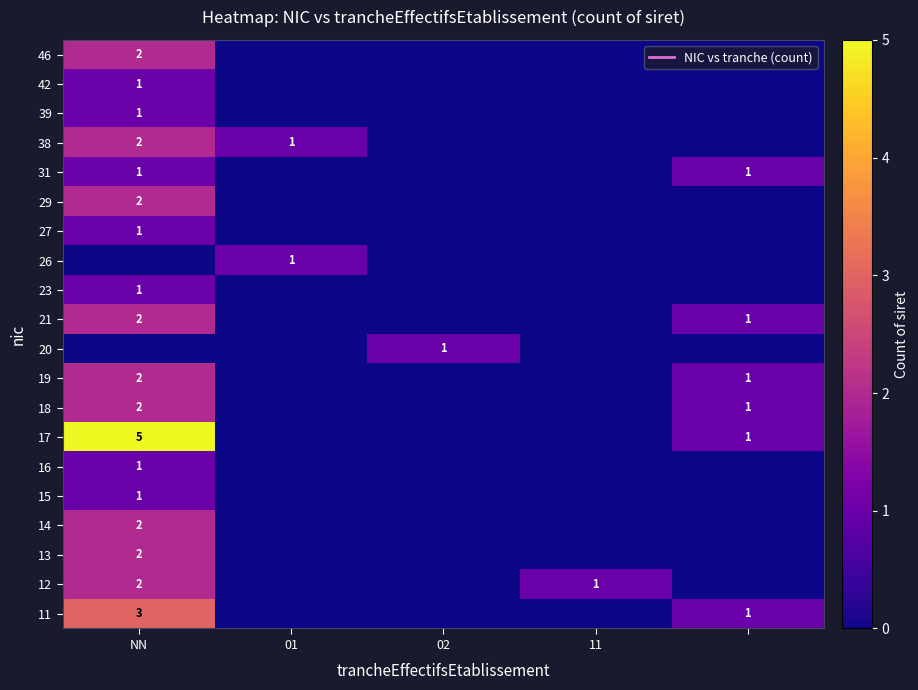

What is the difference between the maximum and minimum values in the 46 series?

2